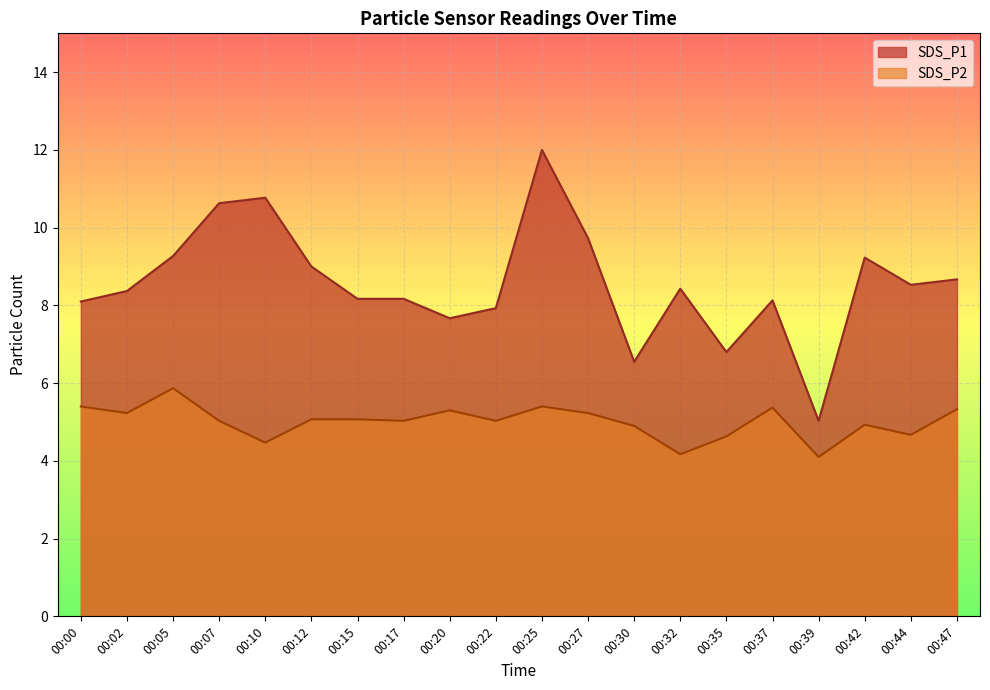

At which label does SDS_P2 reach its minimum?

00:39